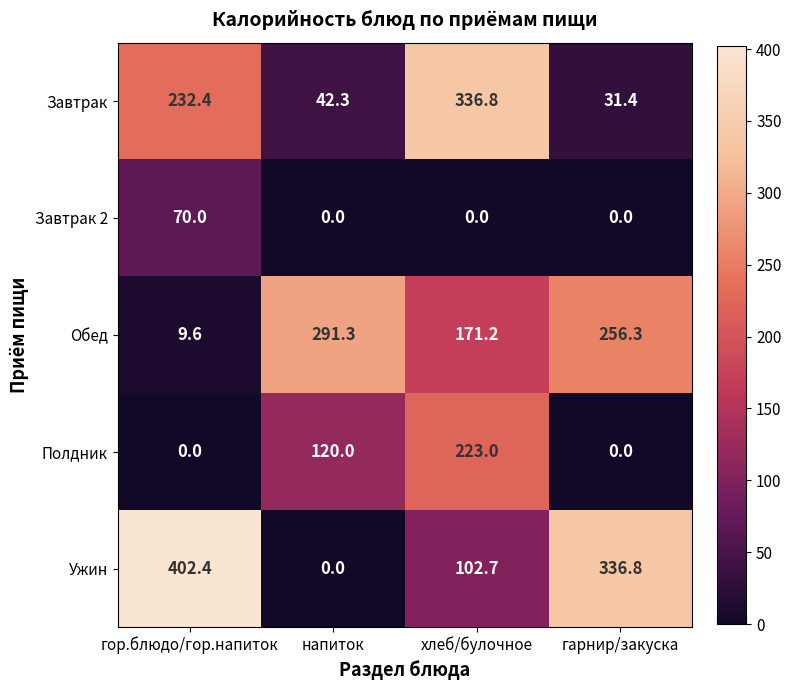

How many values in the Обед series exceed 256?

2